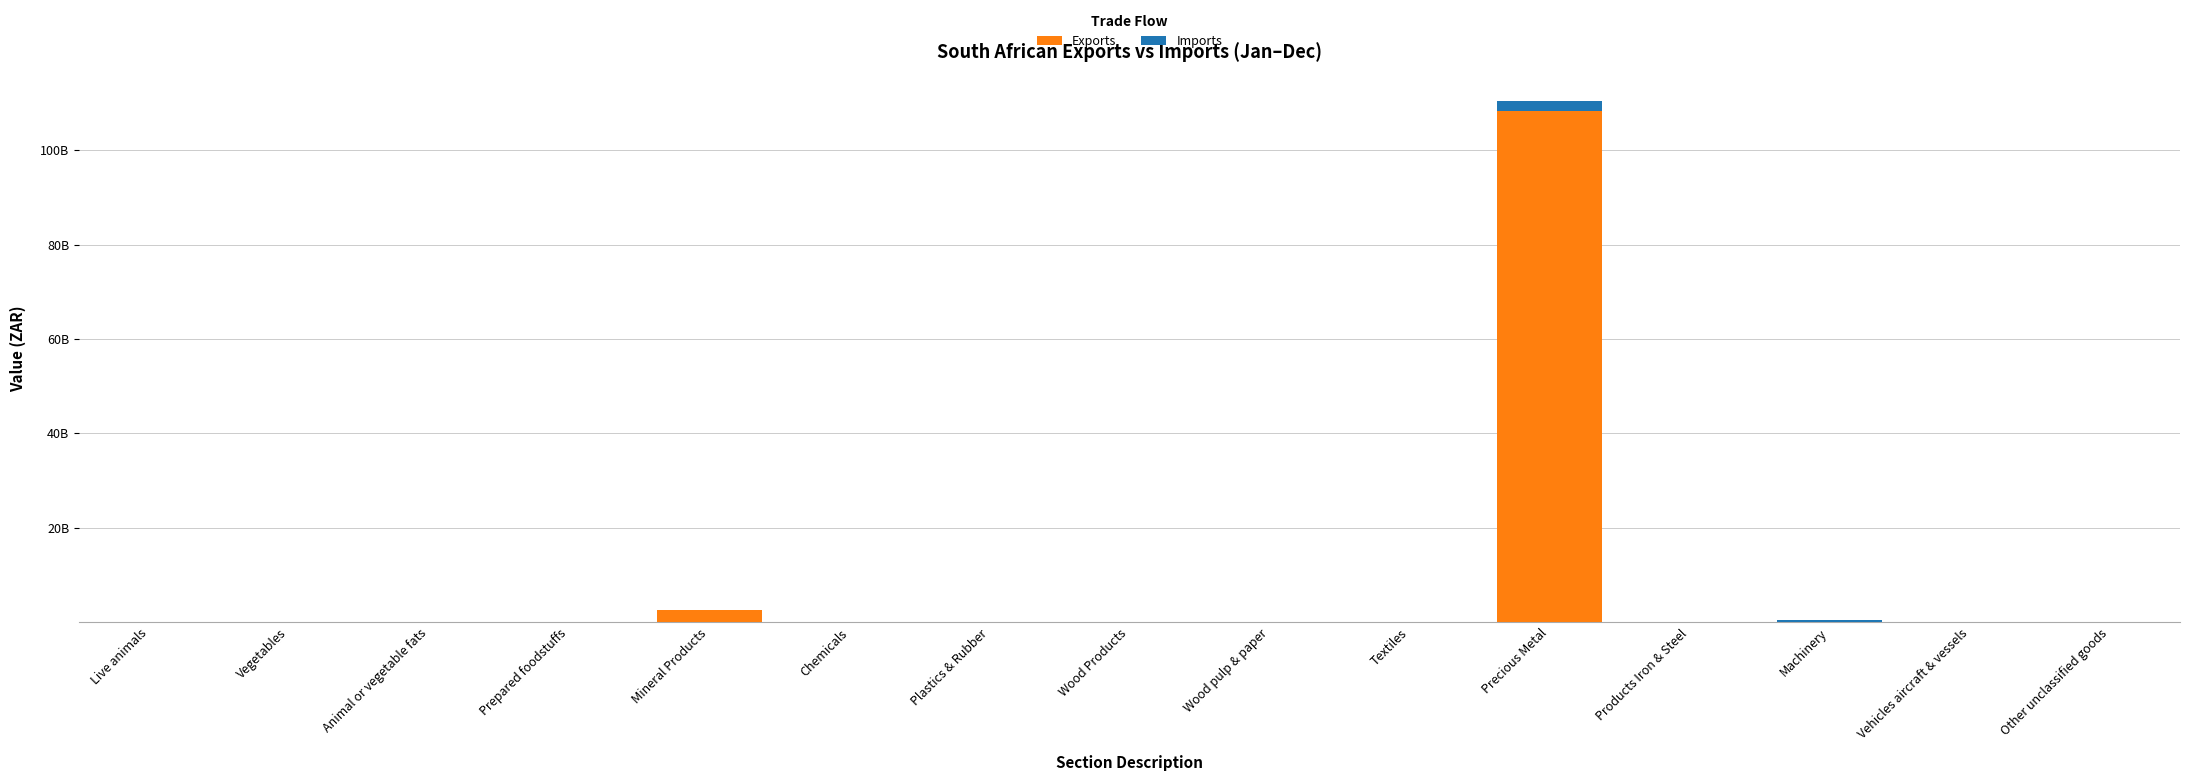

Are the bars grouped side by side (vs. stacked)?

No